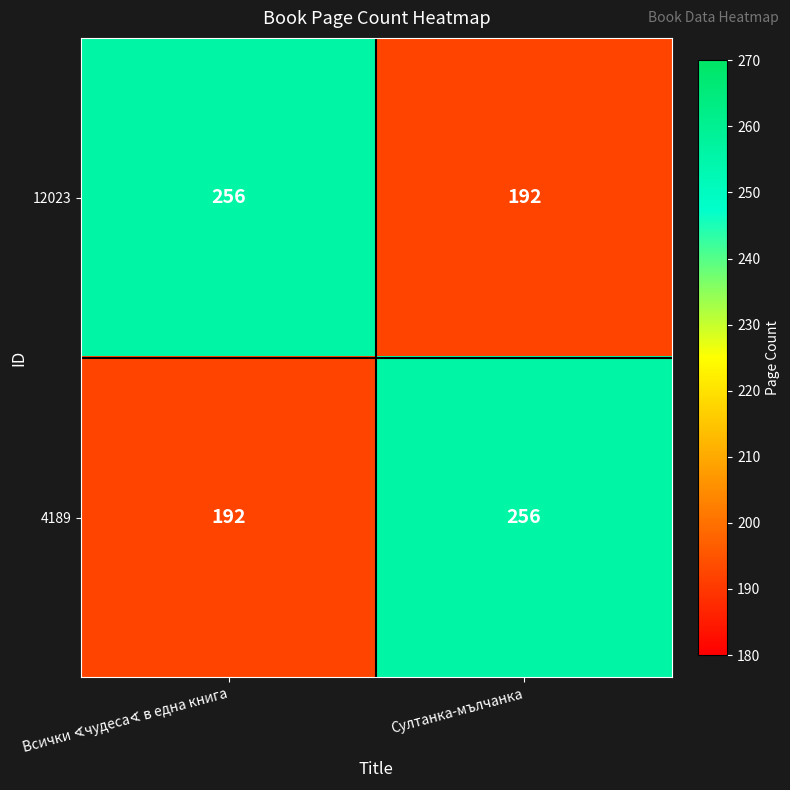

What is the minimum value shown in the chart?

192